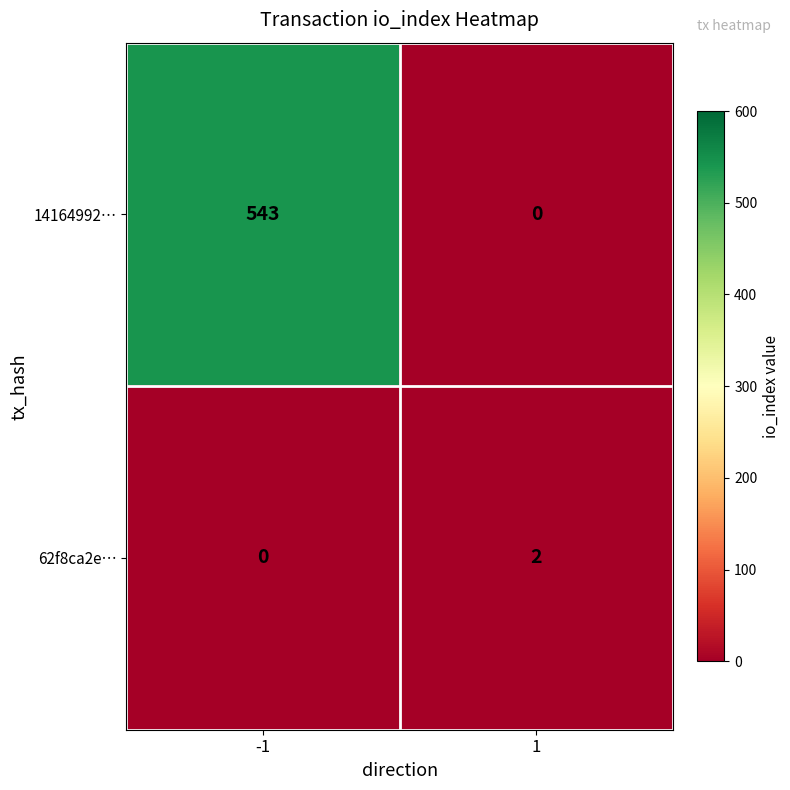

What is the sum of the 14164992… values at -1 and 1?

543